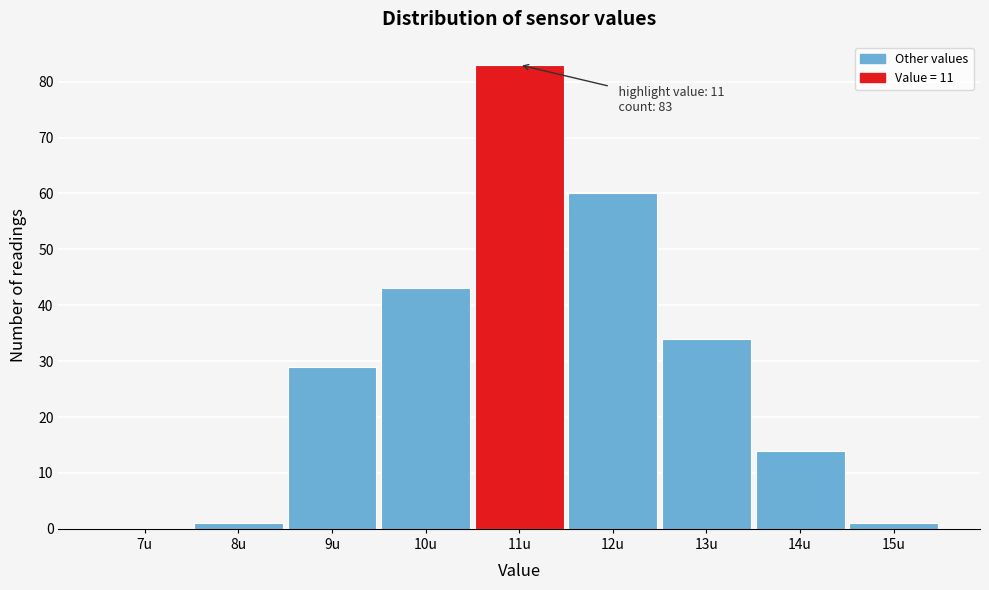

What is the greatest value displayed?

83